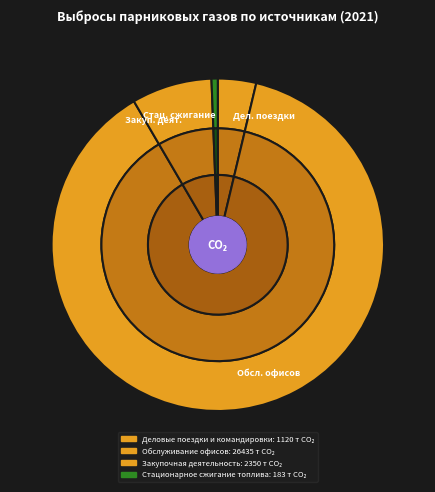

How many slices are in this pie chart?

4